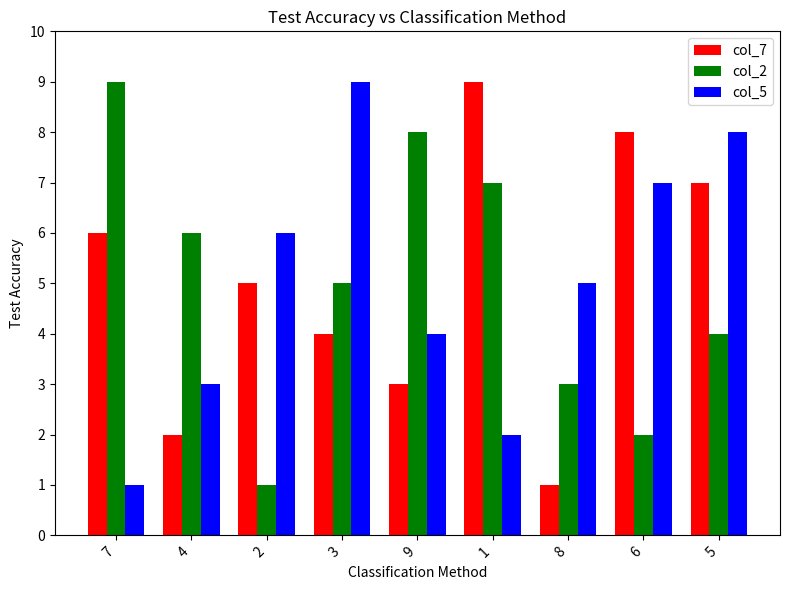

What is the label of the 3rd bar from the left?

2